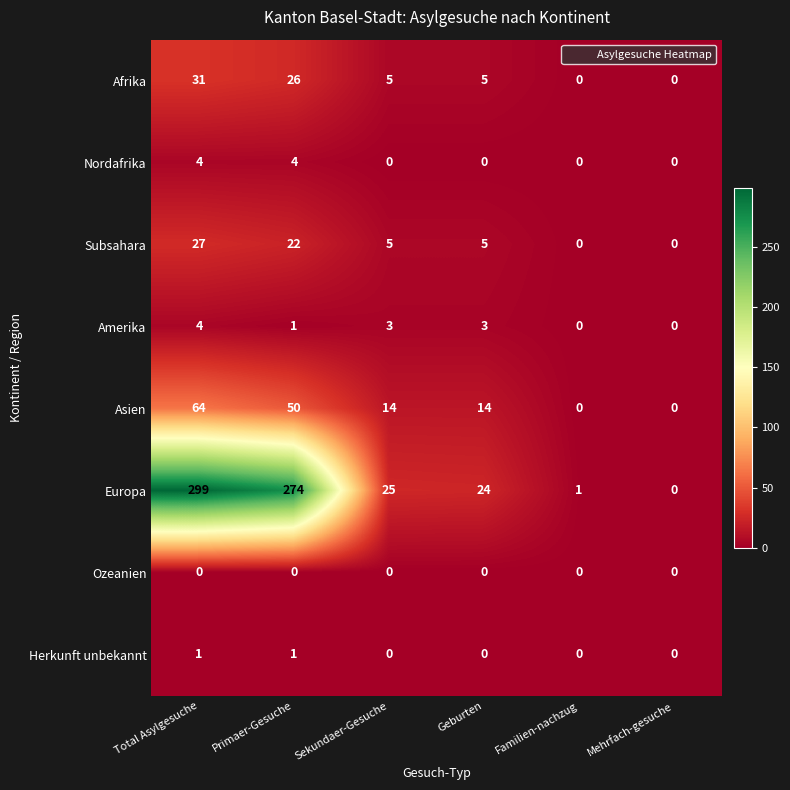

At which category is the sum across all series the highest?

Total Asylgesuche